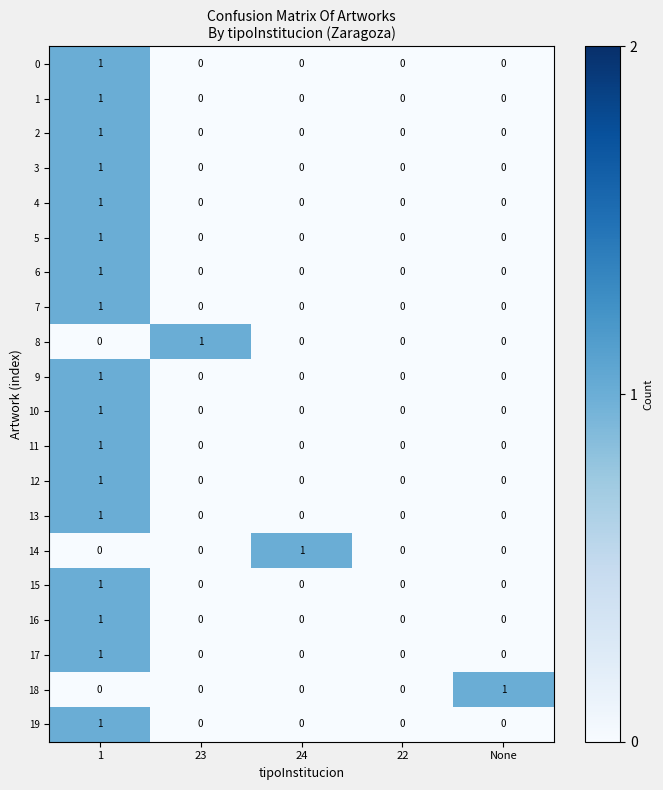

At which category is the sum across all series the highest?

1